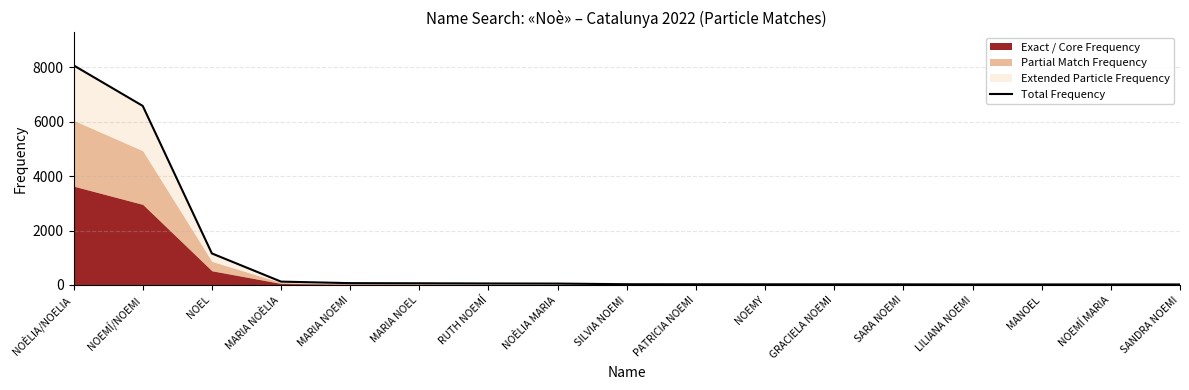

Which label corresponds to the largest value in the chart?

NOÈLIA/NOELIA